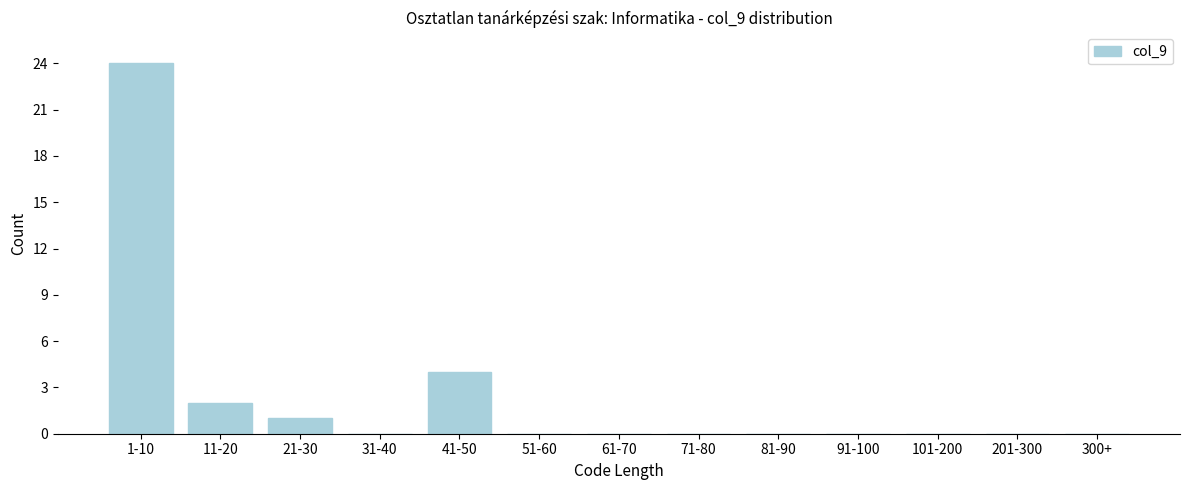

Reading left to right, list all the values displayed in this chart.

1-10=24	11-20=2	21-30=1	31-40=0	41-50=4	51-60=0	61-70=0	71-80=0	81-90=0	91-100=0	101-200=0	201-300=0	300+=0